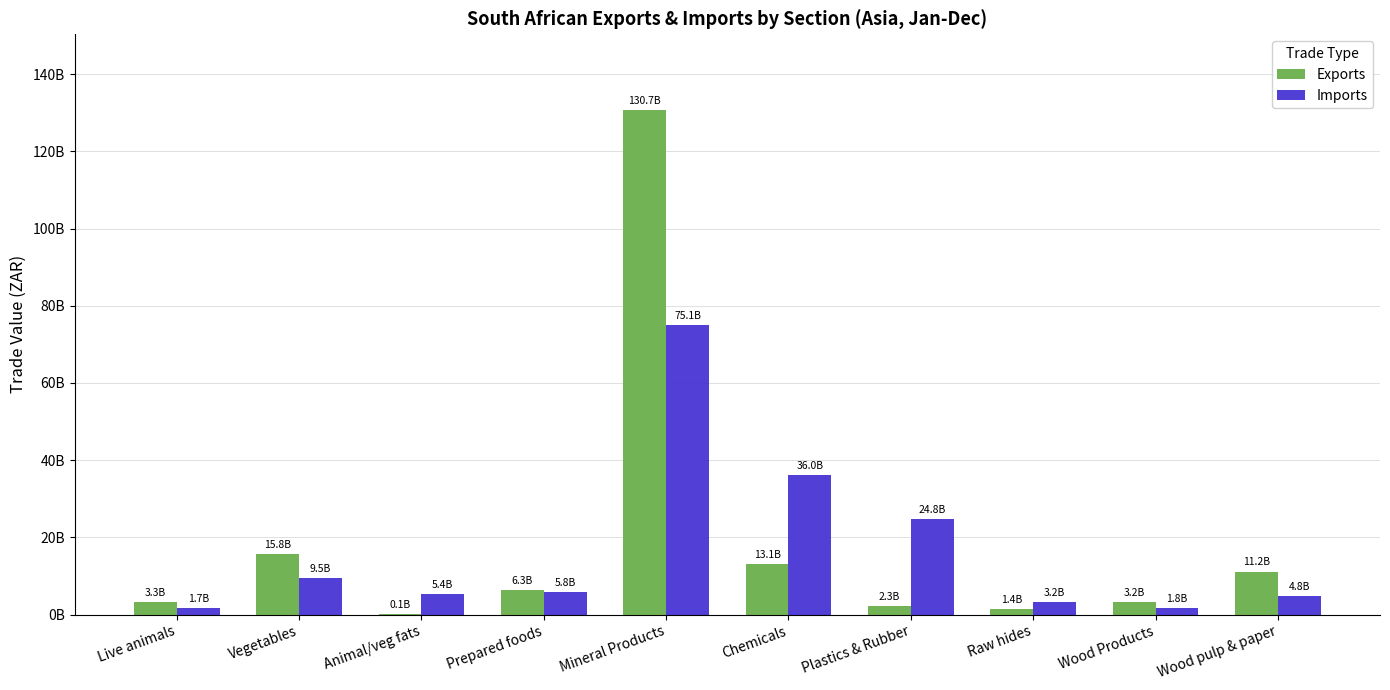

Between Vegetables and Plastics & Rubber, which is larger?

Vegetables